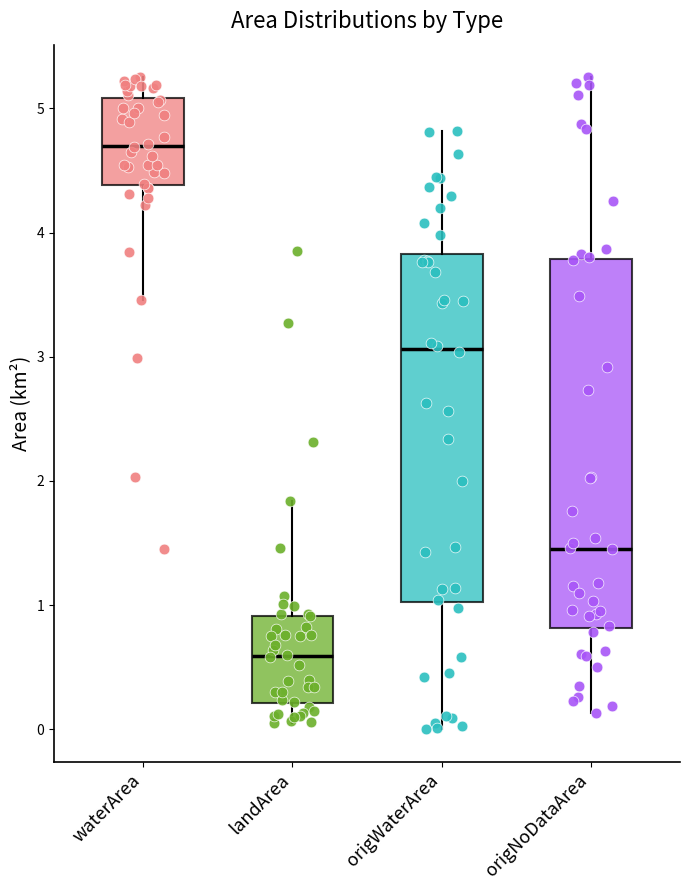

Where is the lower edge of the box for waterArea on the y-axis? The values are not printed on the chart, so give them approximately, as read against the axis.

4.4